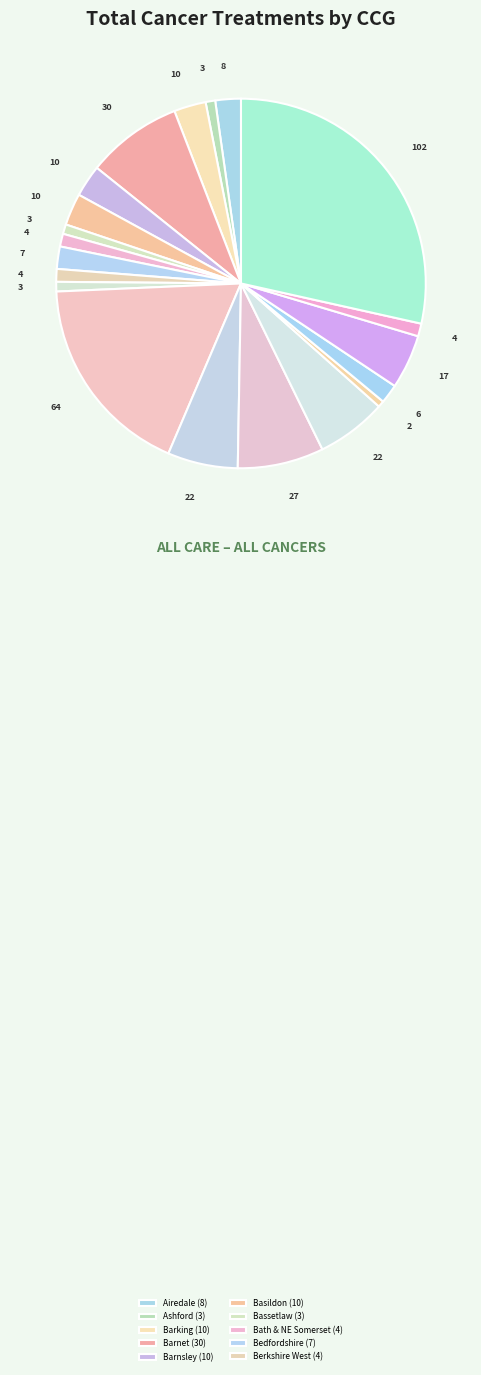

Count the number of slices in the pie.

20